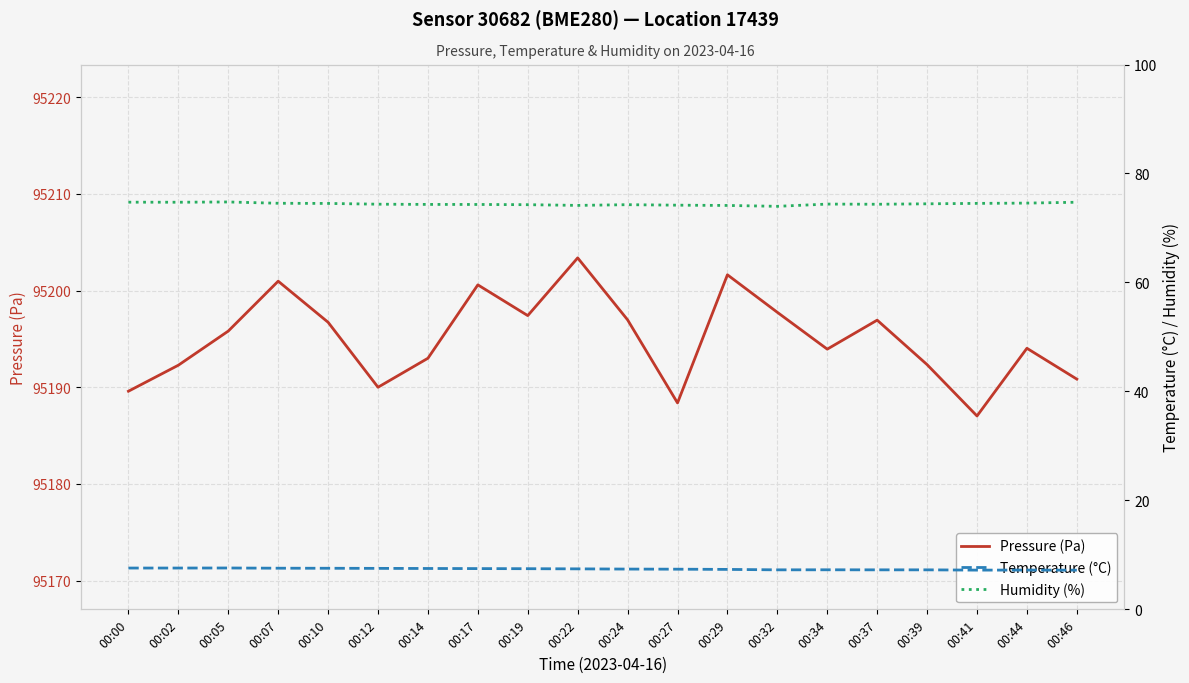

The value of Pressure (Pa) at 00:00 is 139493.2. True or false?

False